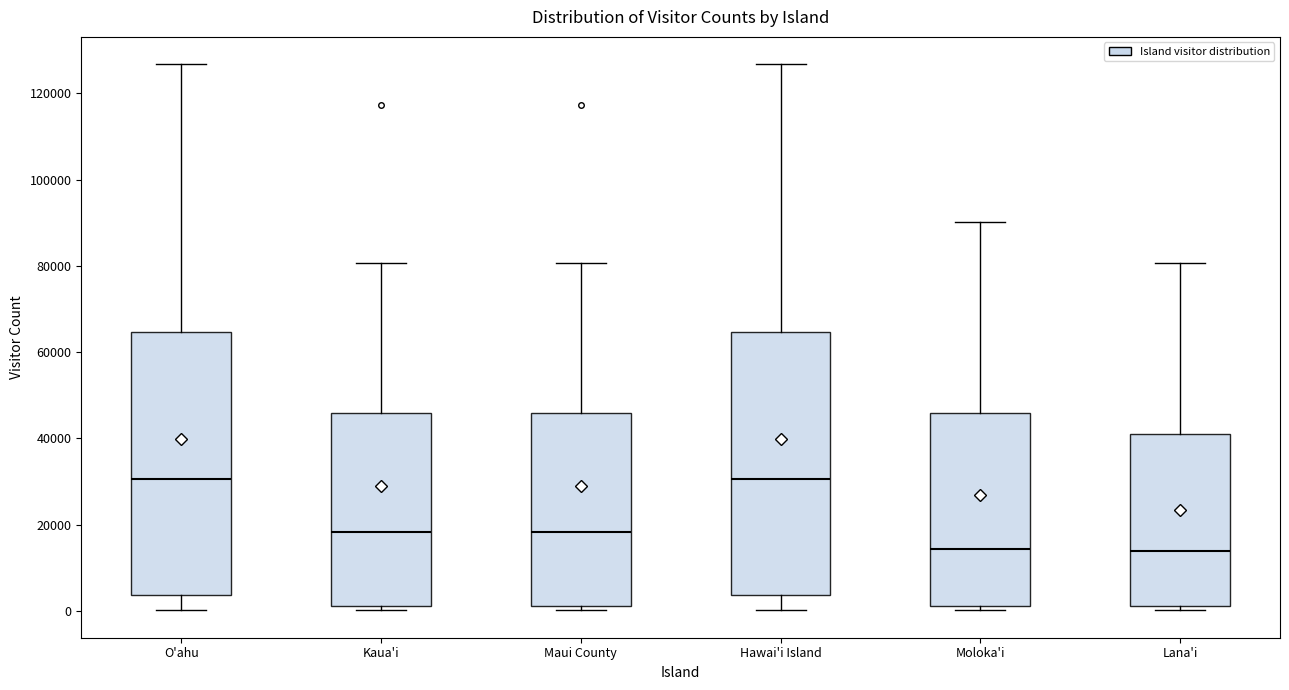

Where is the lower edge of the box for Moloka'i on the y-axis? The values are not printed on the chart, so give them approximately, as read against the axis.

2000